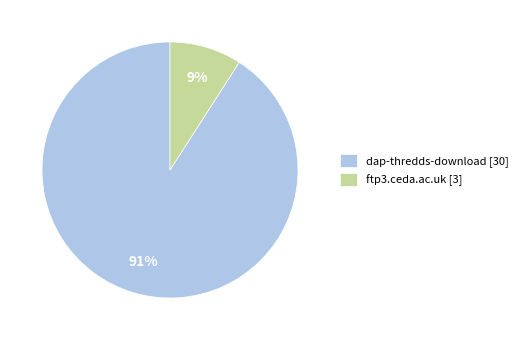

To the nearest percent, what percentage of the pie is ftp3.ceda.ac.uk?

9%